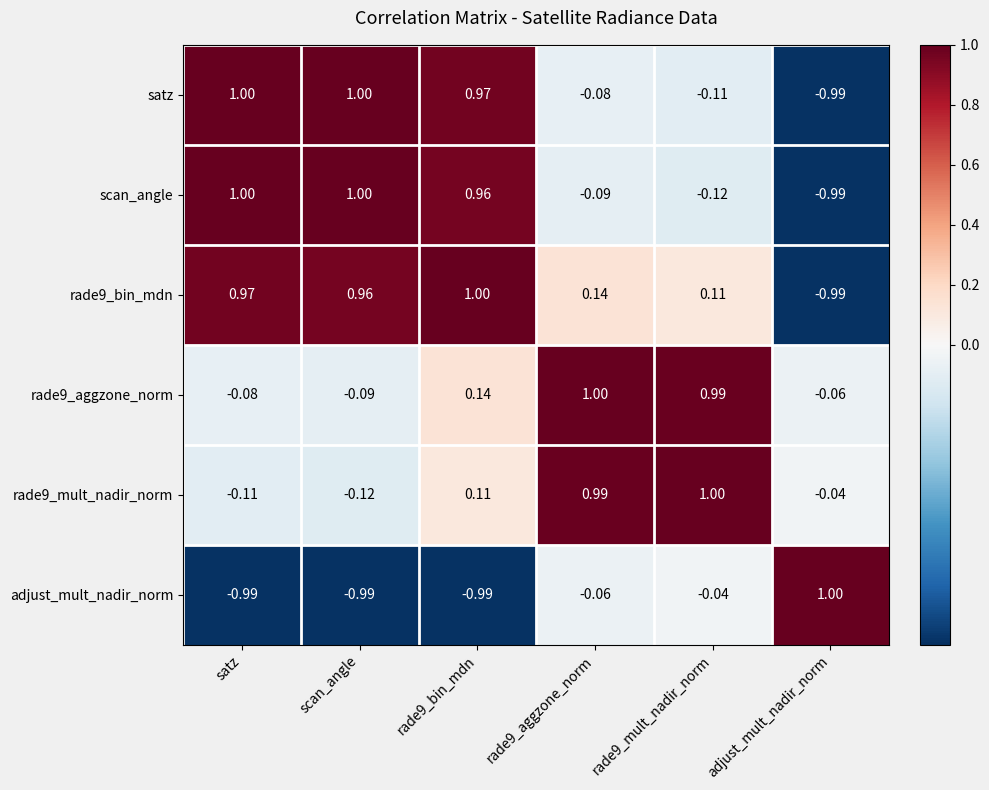

At which label does rade9_mult_nadir_norm reach its minimum?

scan_angle